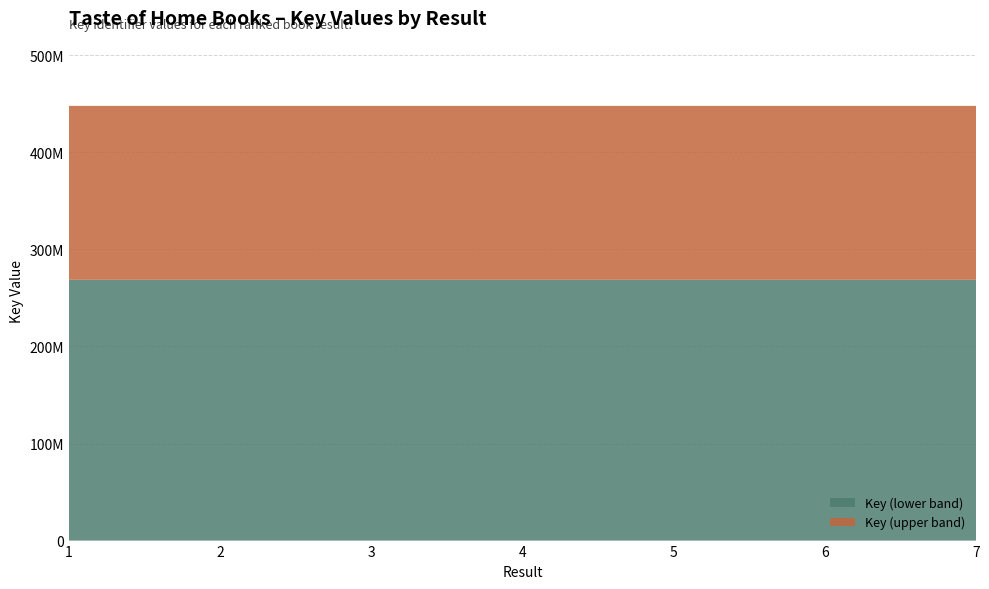

Reading left to right, extract all data points from this chart.

1=447776828	2=447776794	3=447777376	4=447776876	5=447776864	6=447776811	7=447776764